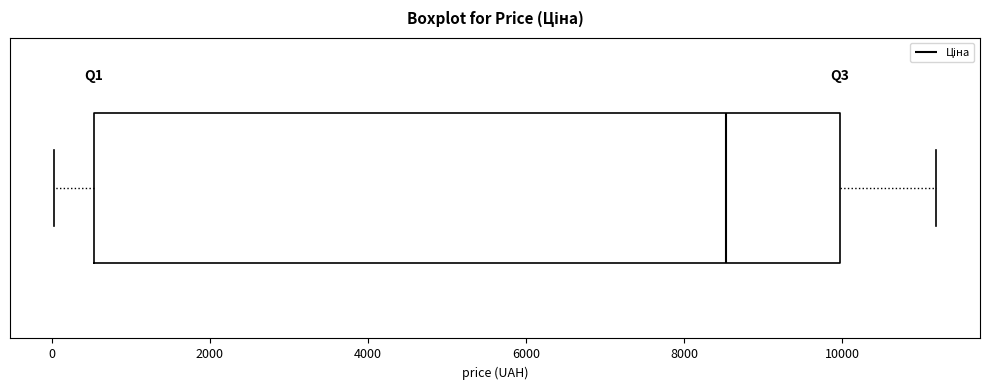

Where does the left whisker of the box end on the x-axis? The values are not printed on the chart, so give them approximately, as read against the axis.

0